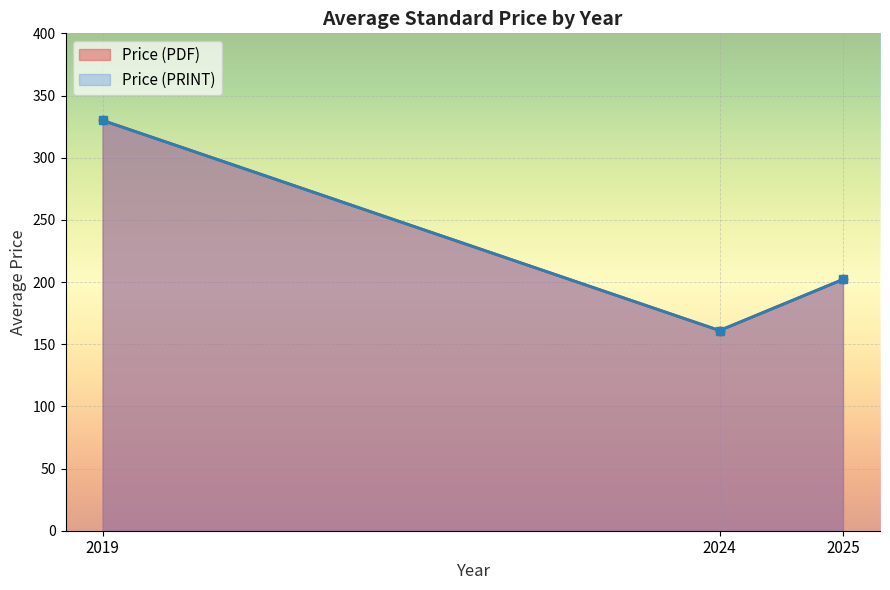

Which label corresponds to the largest value in the chart?

2019